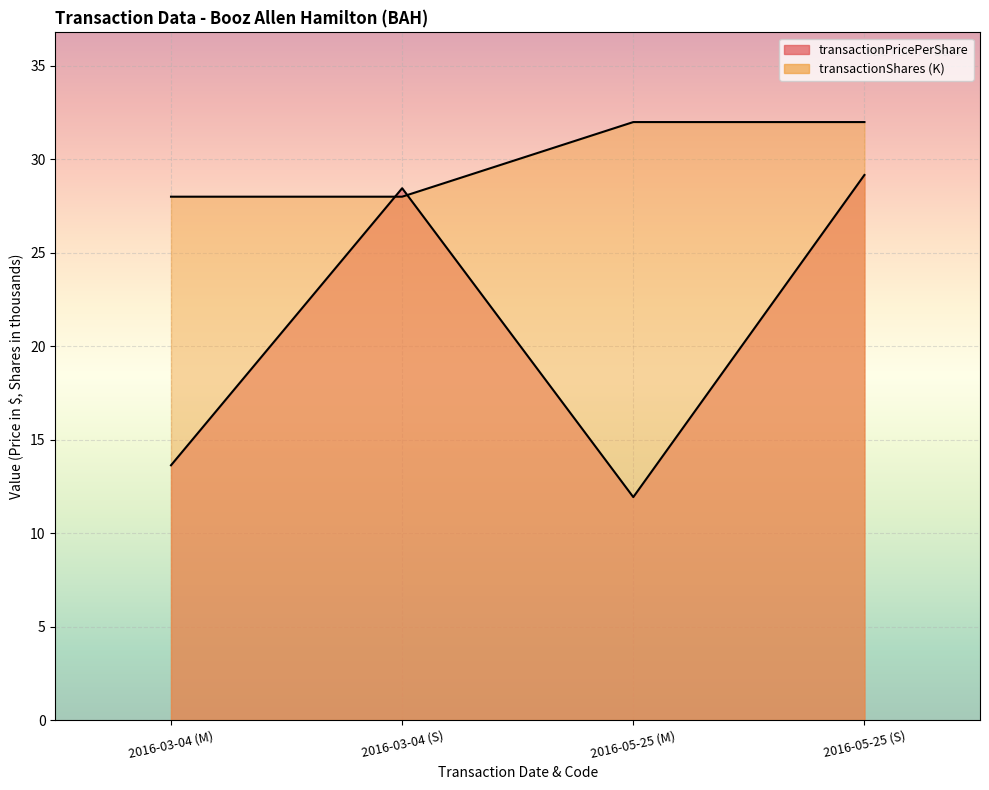

What is the difference between the maximum and minimum values in the transactionShares series?

4.0